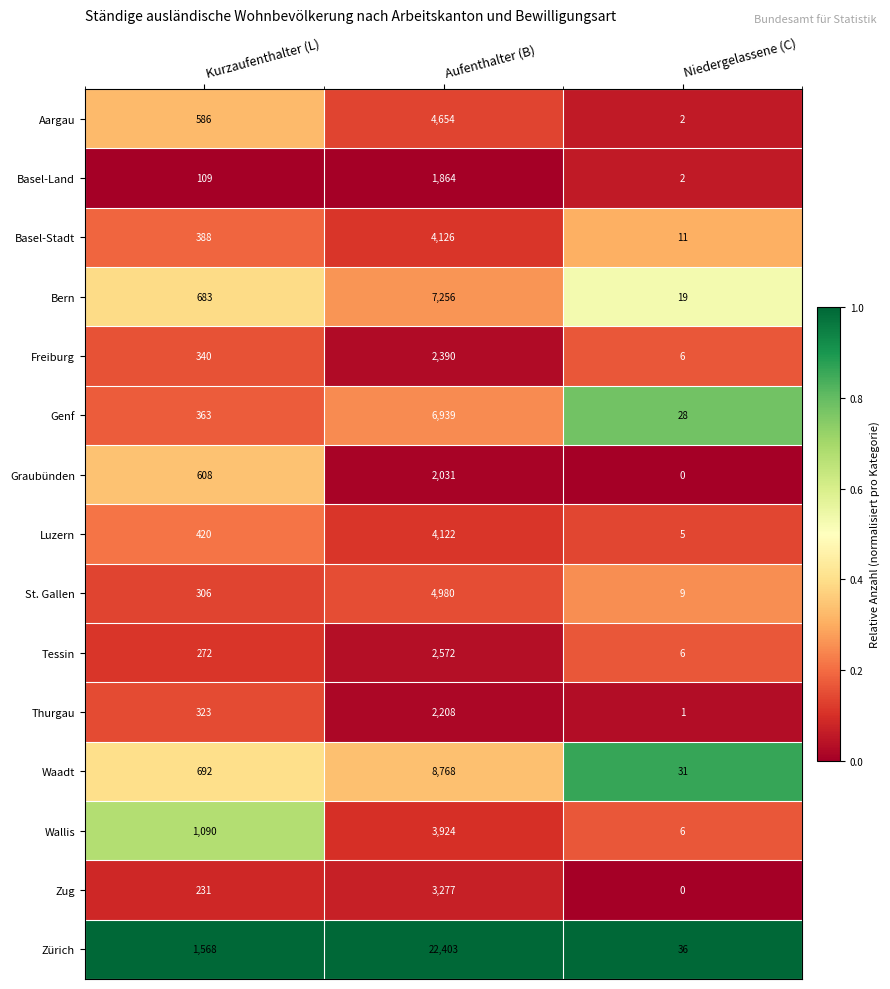

Count the number of categories in the chart.

3